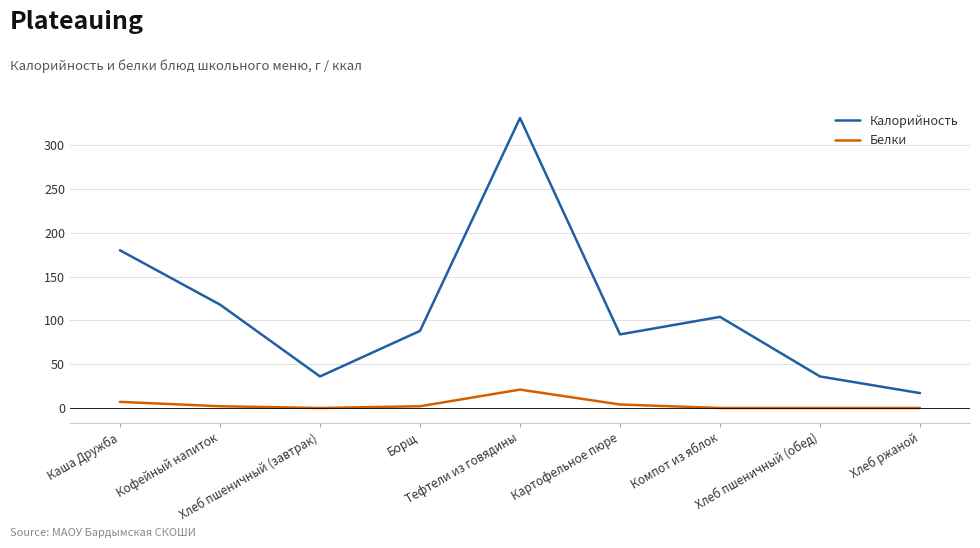

What is the maximum value shown in the chart?

331